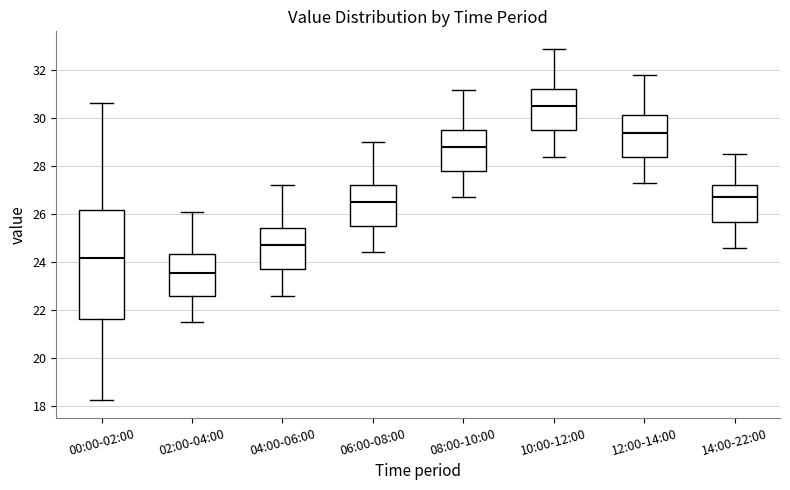

Reading left to right, transcribe this box plot: for each box, give where its median line is, the range the box spans, and where its two whiskers end, as read against the y-axis. The values are not printed on the chart, so give them approximately, as read against the axis.

00:00-02:00: median 24.2, box 21.6 to 26.2, whiskers 18.2 to 30.6
02:00-04:00: median 23.6, box 22.6 to 24.4, whiskers 21.6 to 26.2
04:00-06:00: median 24.8, box 23.8 to 25.4, whiskers 22.6 to 27.2
06:00-08:00: median 26.6, box 25.6 to 27.2, whiskers 24.4 to 29.0
08:00-10:00: median 28.8, box 27.8 to 29.6, whiskers 26.8 to 31.2
10:00-12:00: median 30.6, box 29.6 to 31.2, whiskers 28.4 to 33.0
12:00-14:00: median 29.4, box 28.4 to 30.2, whiskers 27.4 to 31.8
14:00-22:00: median 26.8, box 25.6 to 27.2, whiskers 24.6 to 28.6